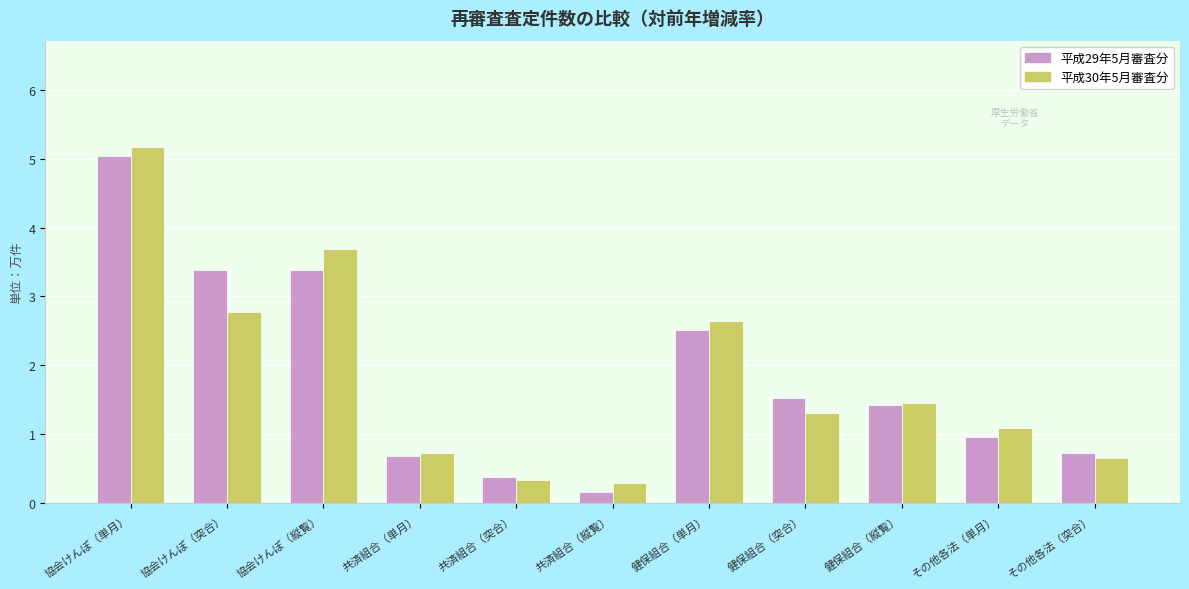

The value of 平成29年5月審査分 at 協会けんぽ（縦覧） is 3.4. True or false?

True